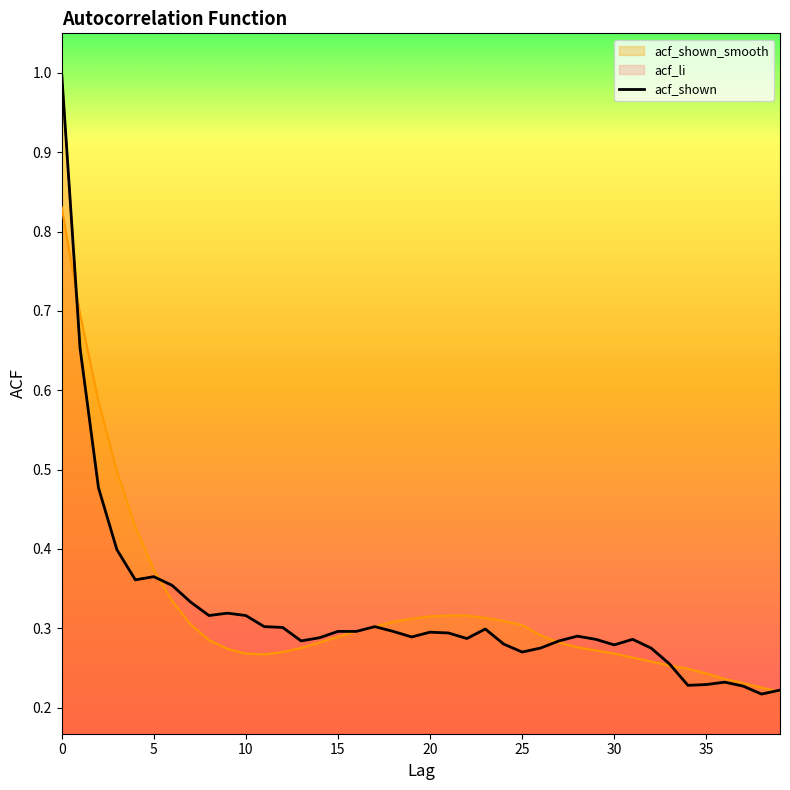

The chart shows a value of 0.1 at 29. True or false?

False